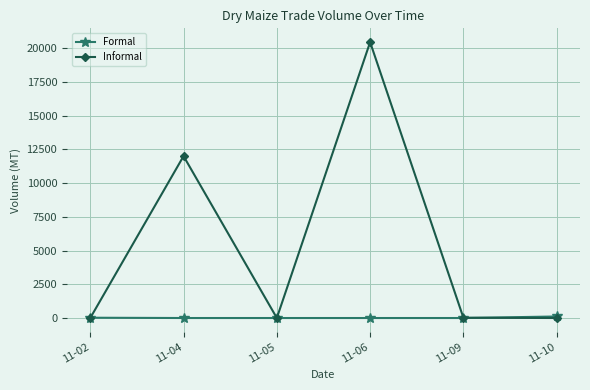

What is the greatest value displayed?

20450.0